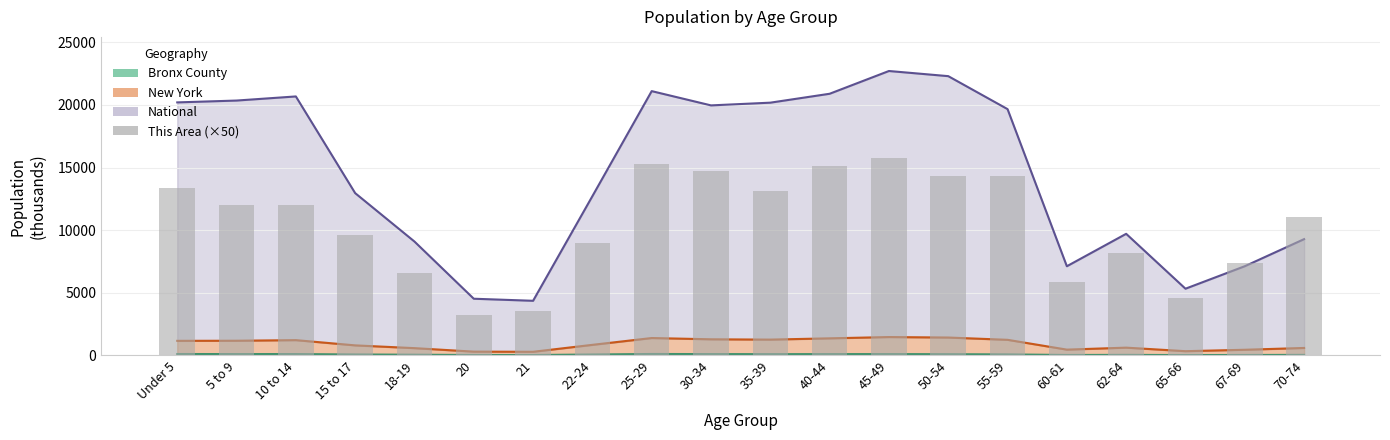

Which category has the highest value across all series?

45-49